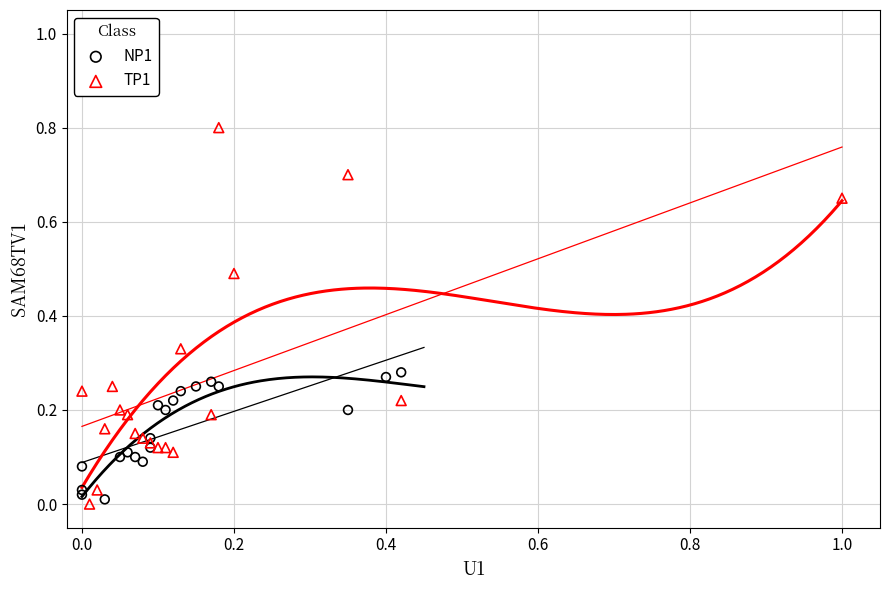

Which series reaches the minimum Y coordinate?

TP1